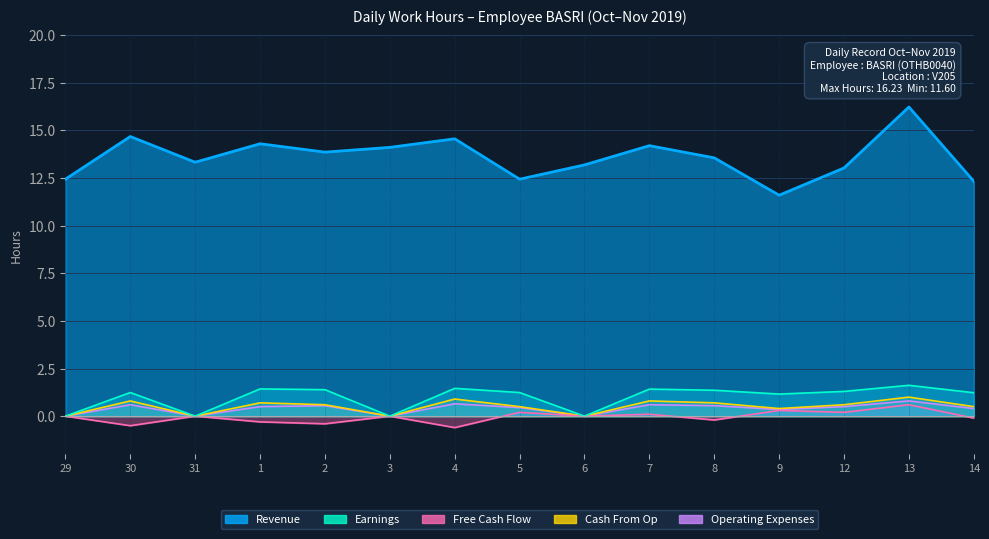

Between 9 and 12, which series saw the biggest shift?

Revenue